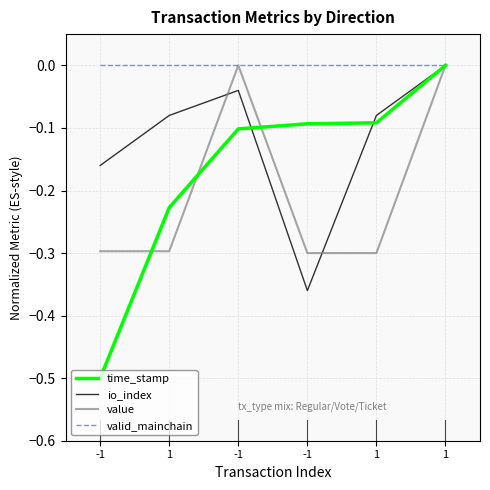

Is this an area chart (filled region under the line)?

No